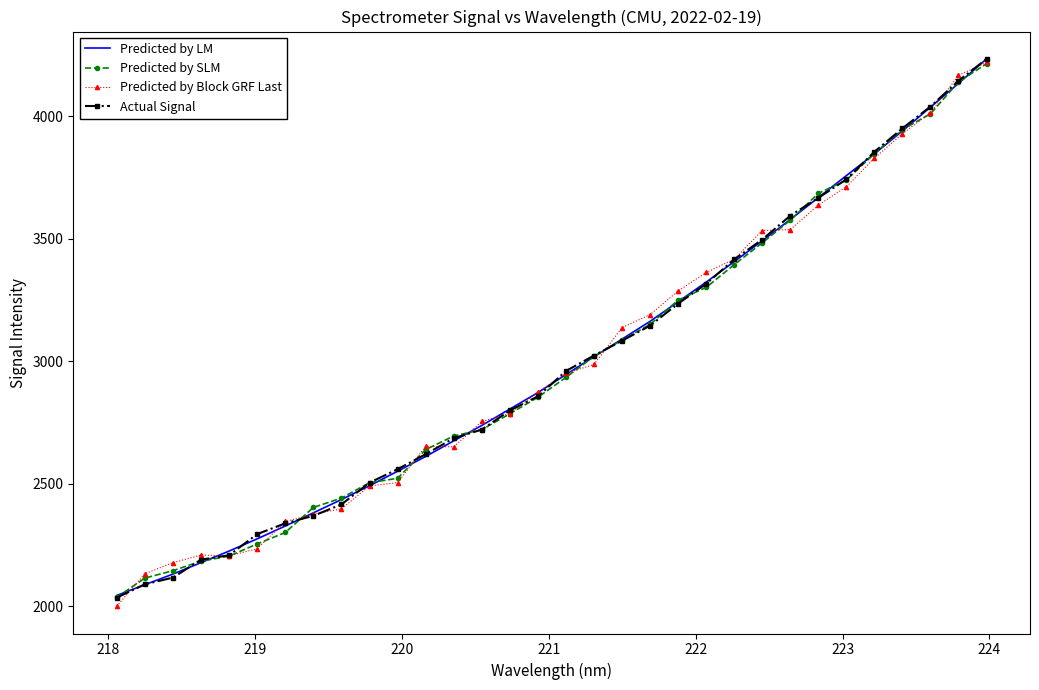

Which series has the widest spread of values?

Predicted by Block GRF Last